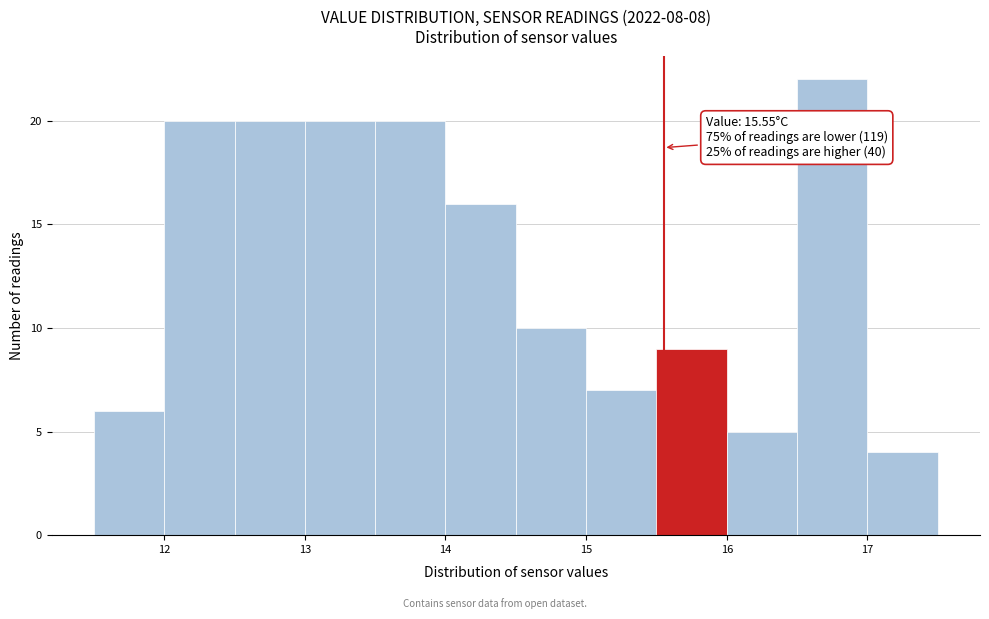

Which range on the x-axis has the tallest bar?

16.5 to 17.0